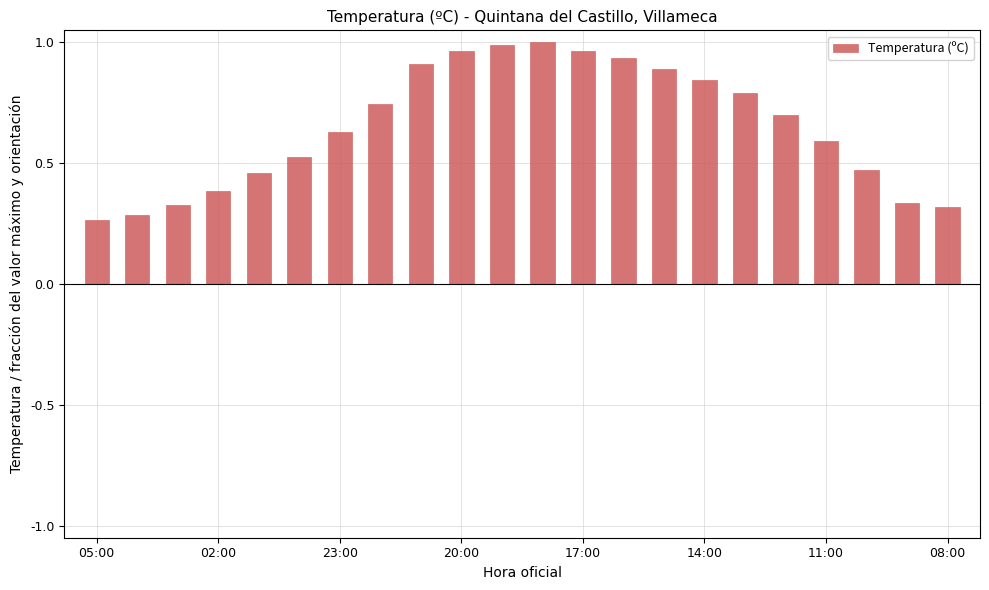

What is the sum of all values?

14.3